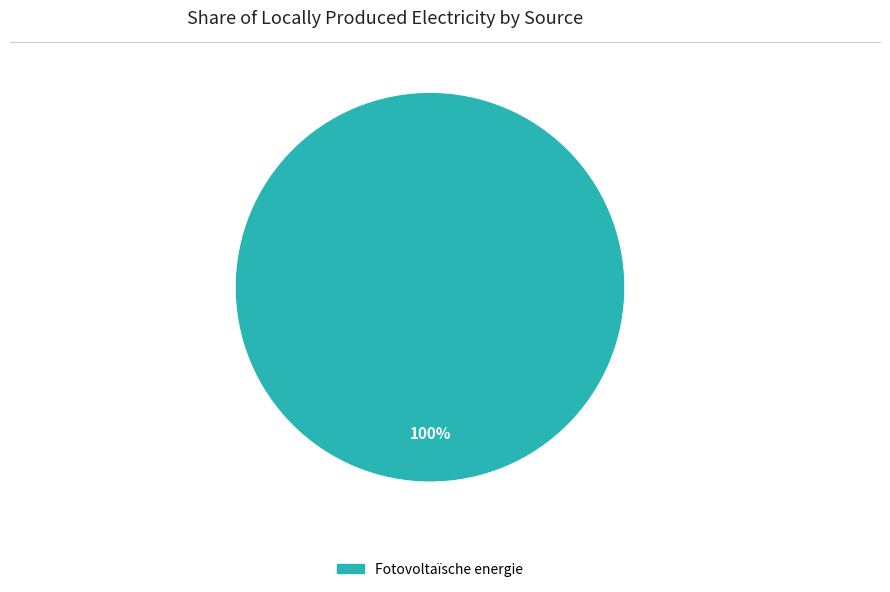

Is there any slice that represents more than half of the pie?

Yes